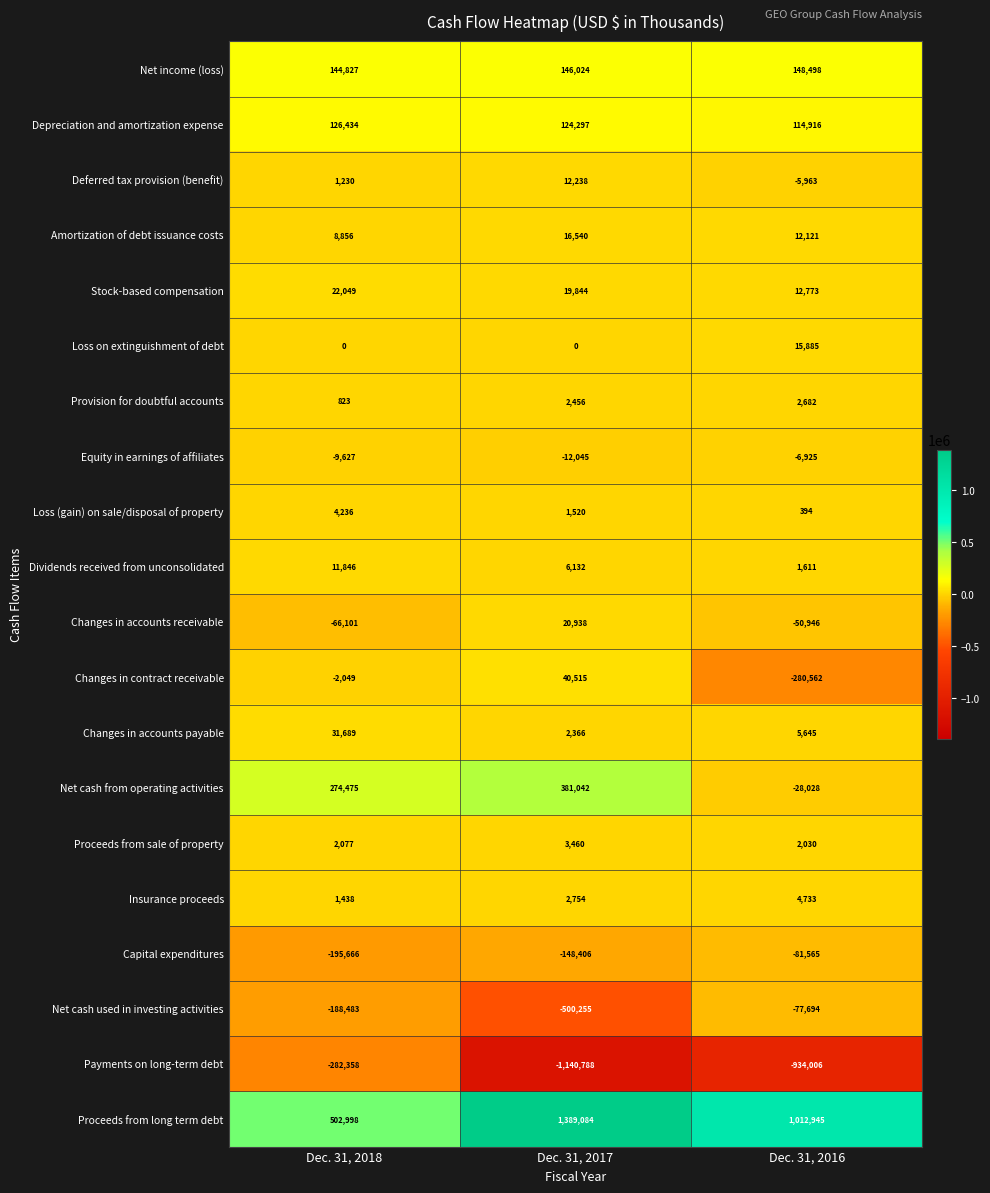

How many Deferred tax provision (benefit) values are between -5963 and 12238?

3